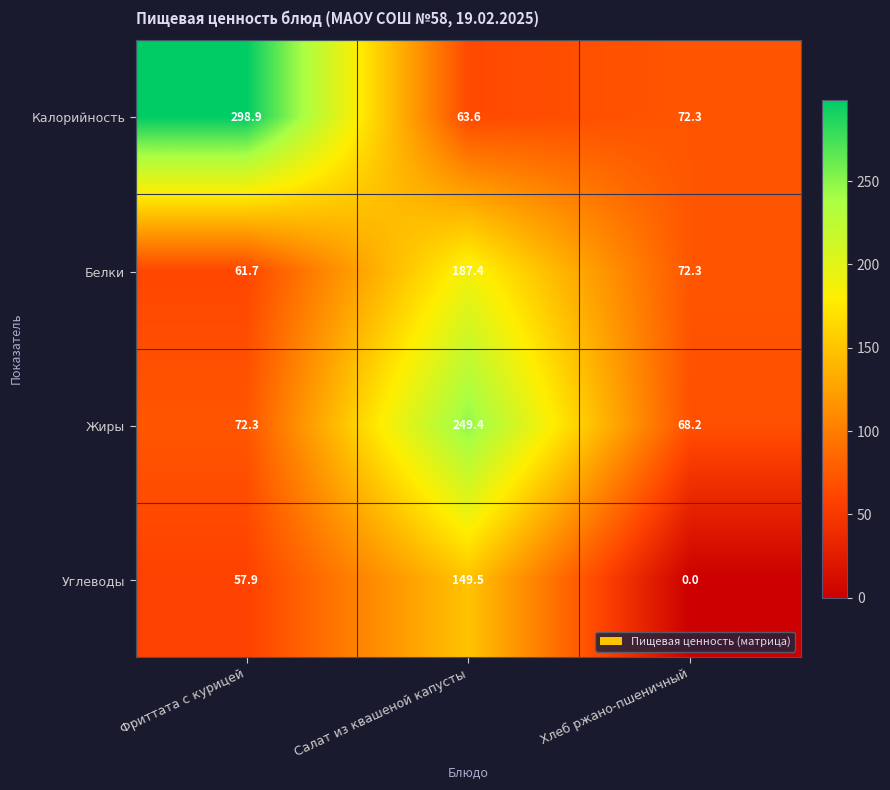

What is the difference between the highest and lowest values at Салат из квашеной капусты?

185.8